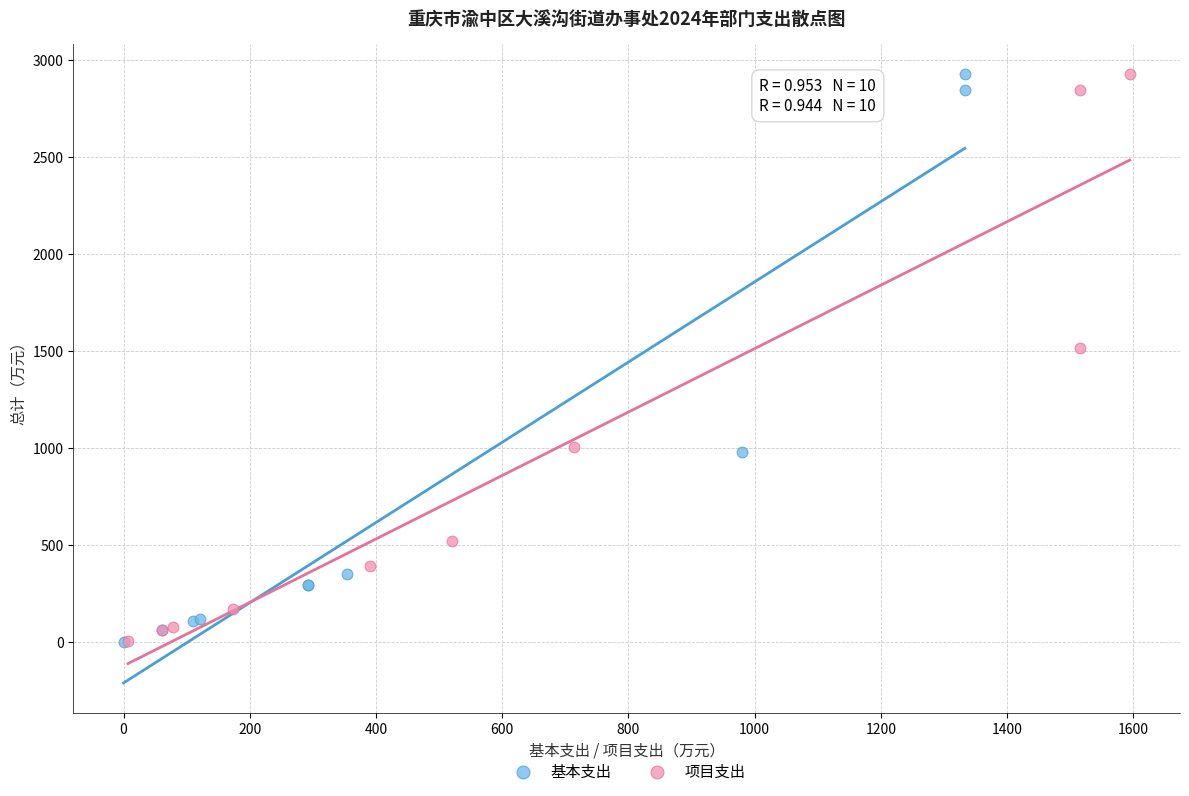

What are all the series names shown in the legend?

基本支出, 项目支出